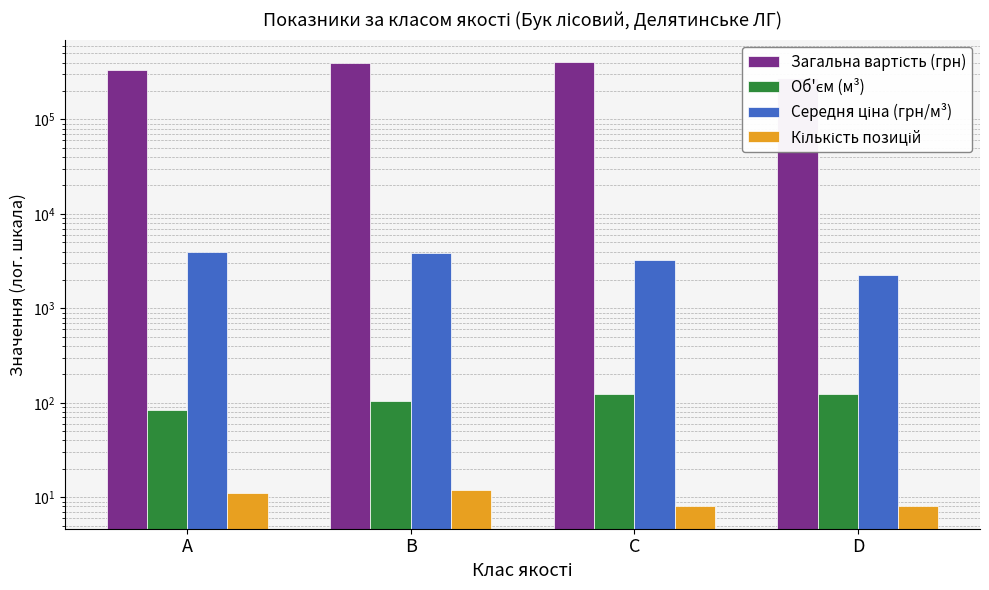

What is the value of the Об'єм (м³) bar at the 3rd from the left?

124.0